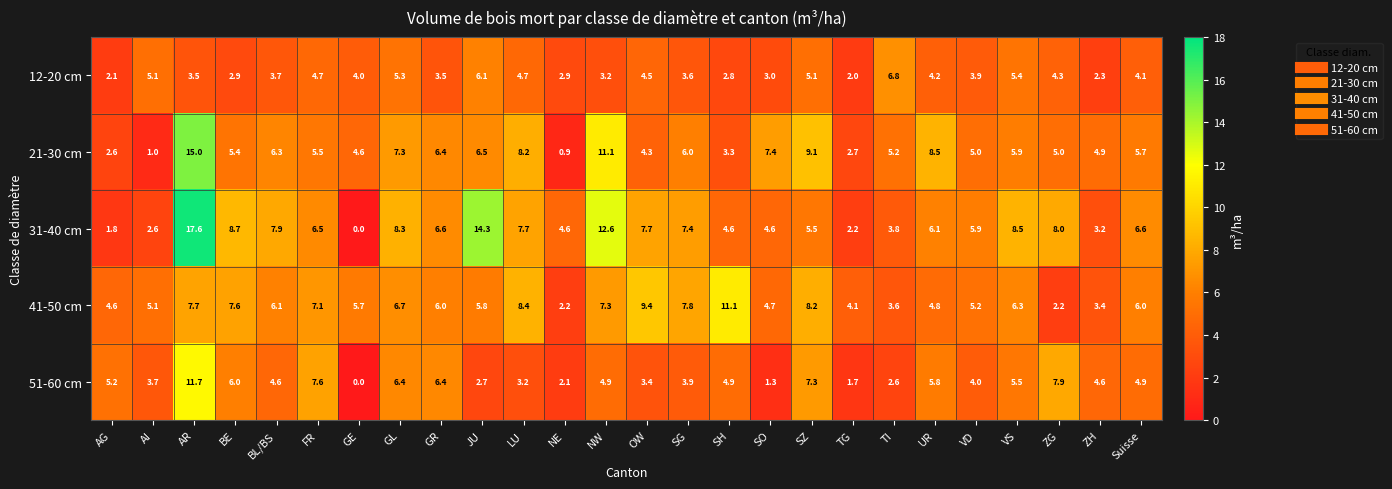

Which series changed the most between NE and ZH?

21-30 cm